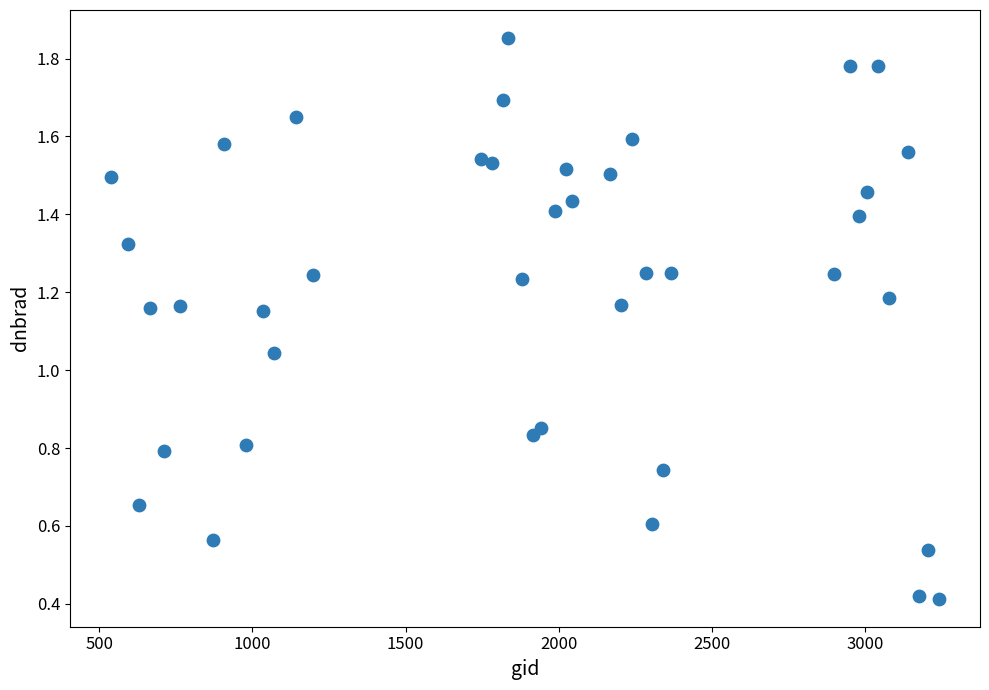

What is the range of X values (max minus min)?

2700.0